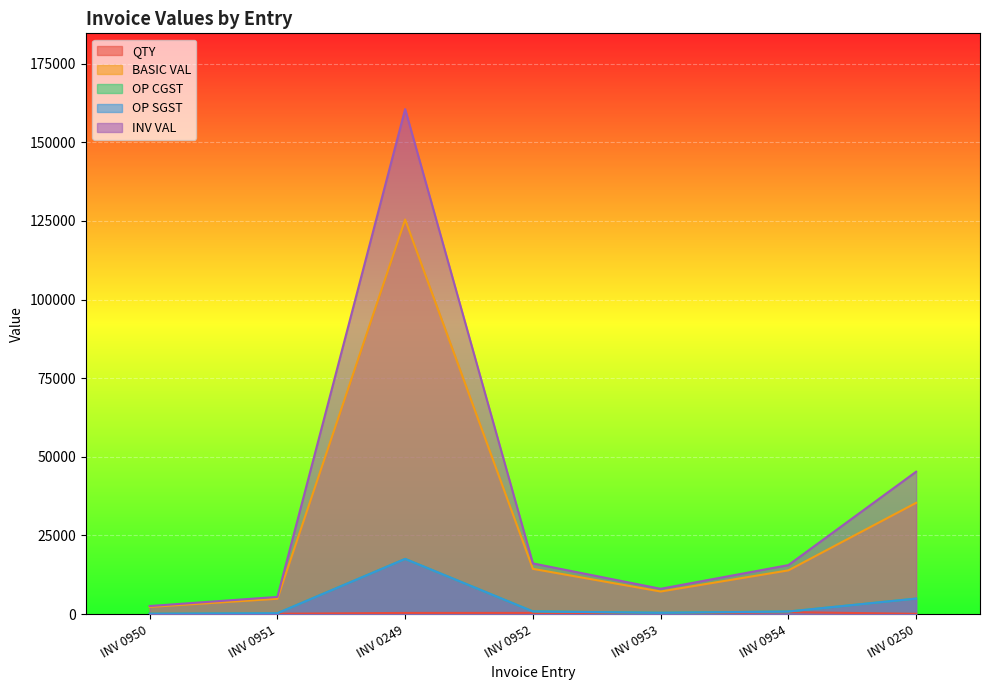

What is the value of the OP SGST point at the 7th from the left?

4952.0